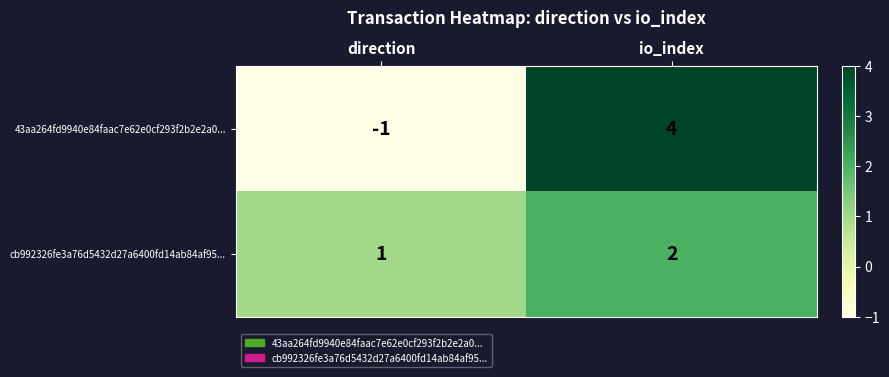

Between direction and io_index, which series saw the biggest shift?

43aa264fd9940e84faac7e62e0cf293f2b2e2a0...